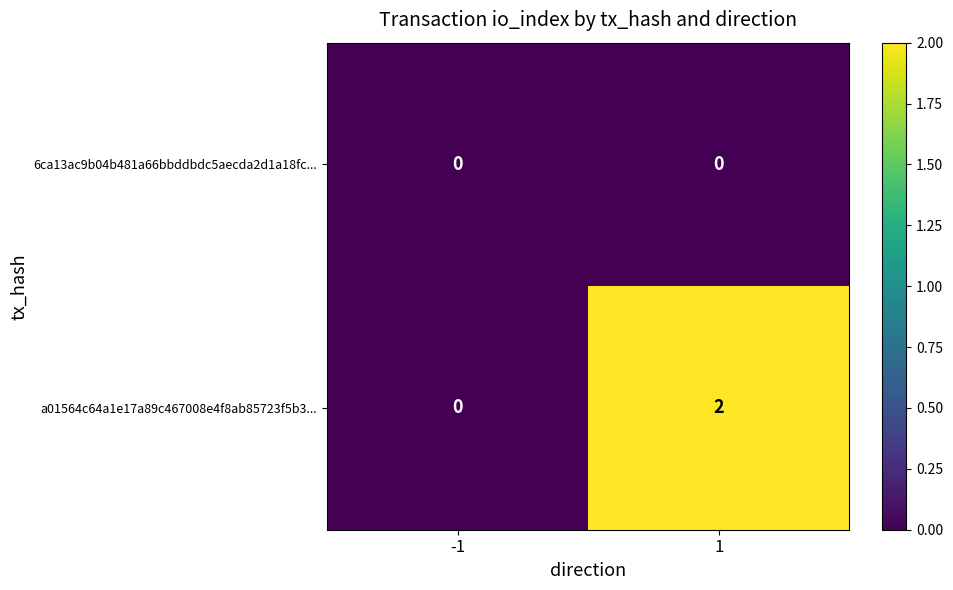

Between -1 and 1, which series saw the biggest shift?

a01564c64a1e17a89c467008e4f8ab85723f5b3...